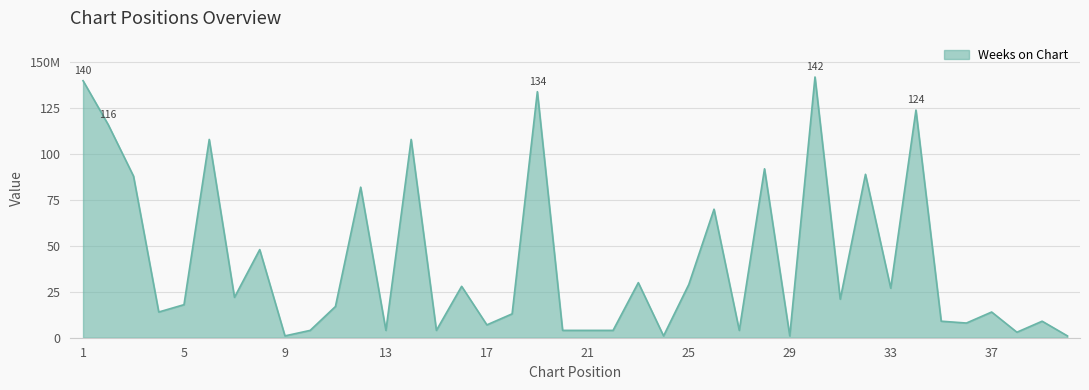

At which category does the data reach its first local peak?

6